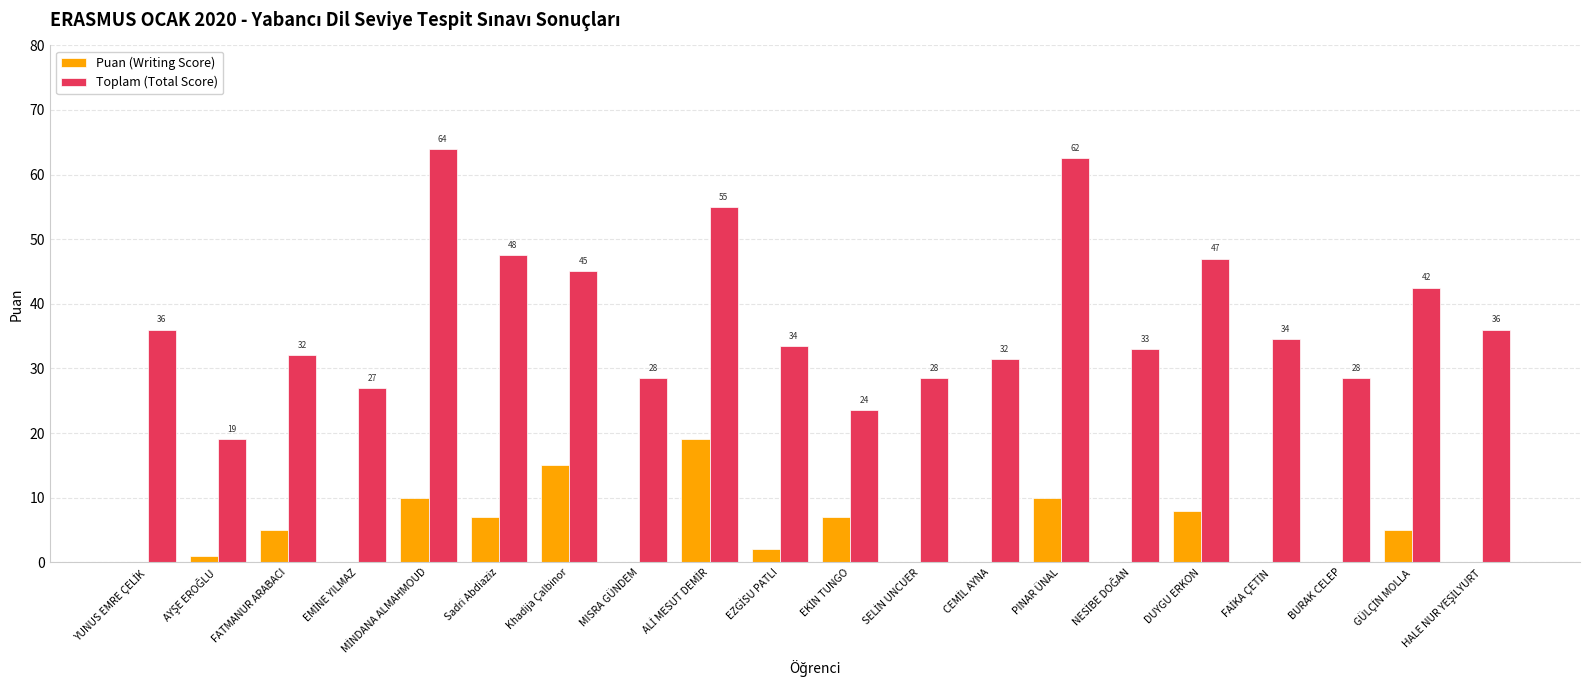

Where does the Puan (Writing Score) series first go above 2?

FATMANUR ARABACI